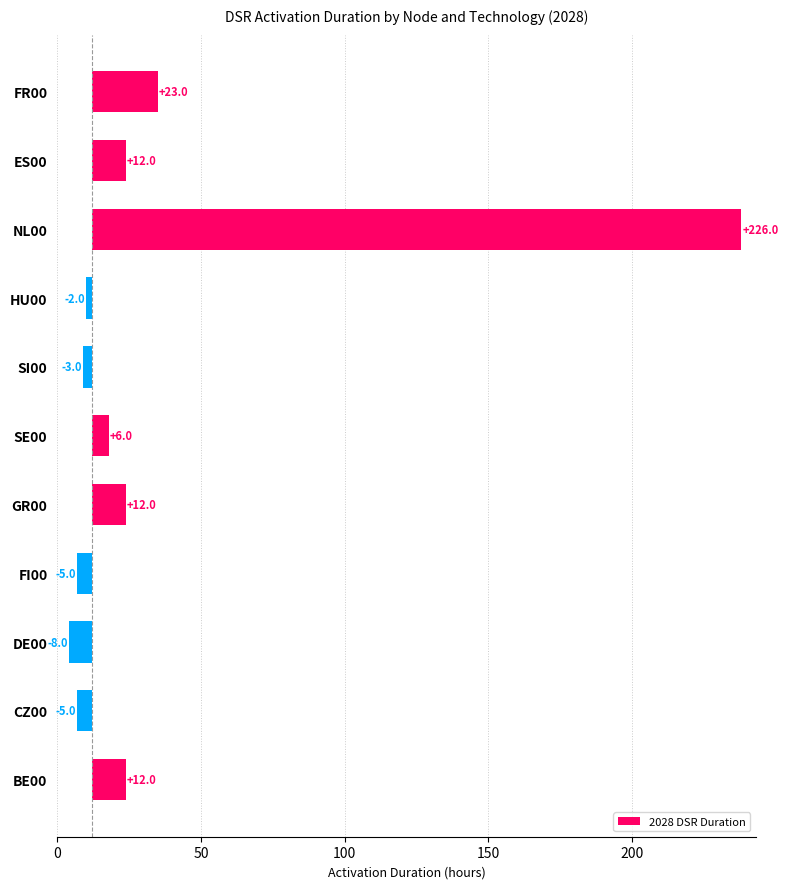

The chart shows a value of -8 at FI00. True or false?

False